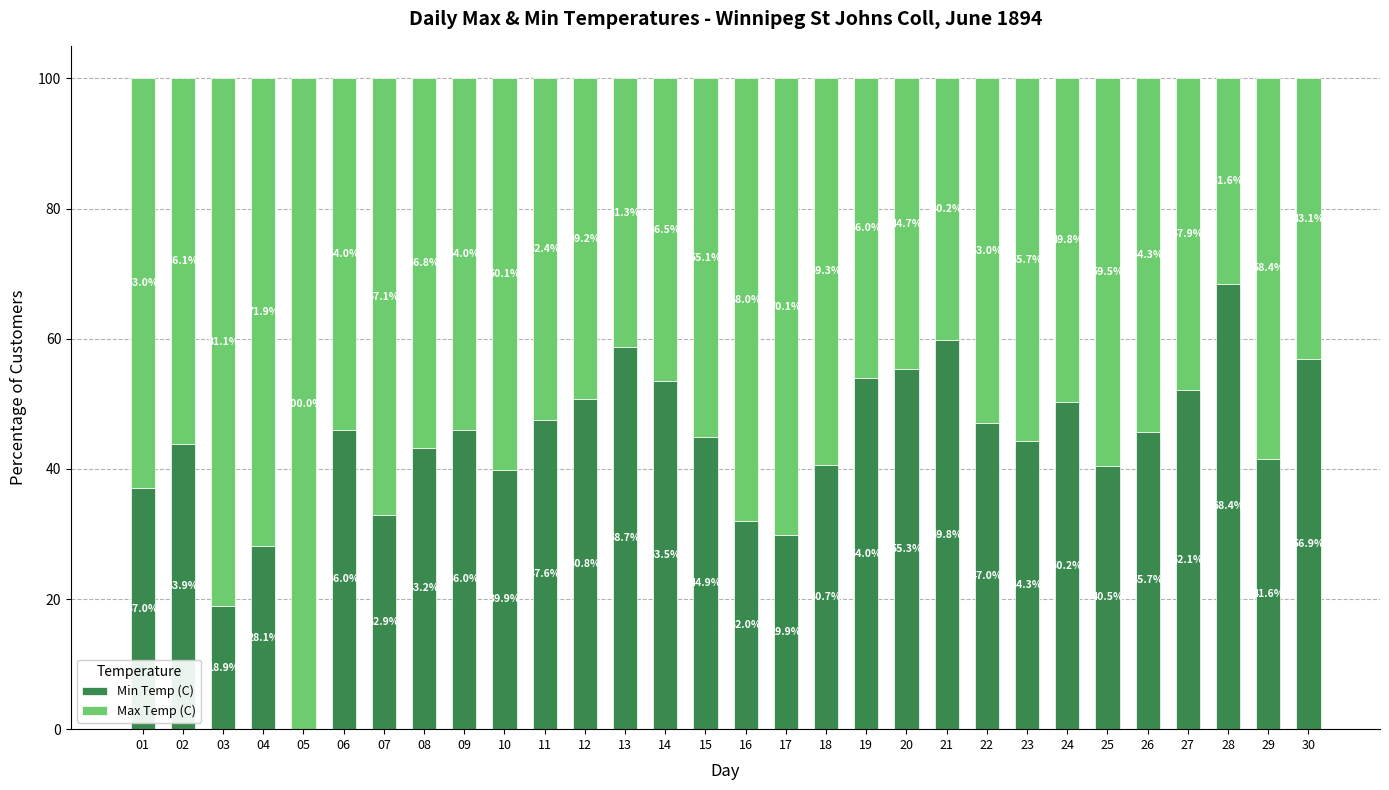

The value of Min Temp (C) at 12 is 83.7. True or false?

False